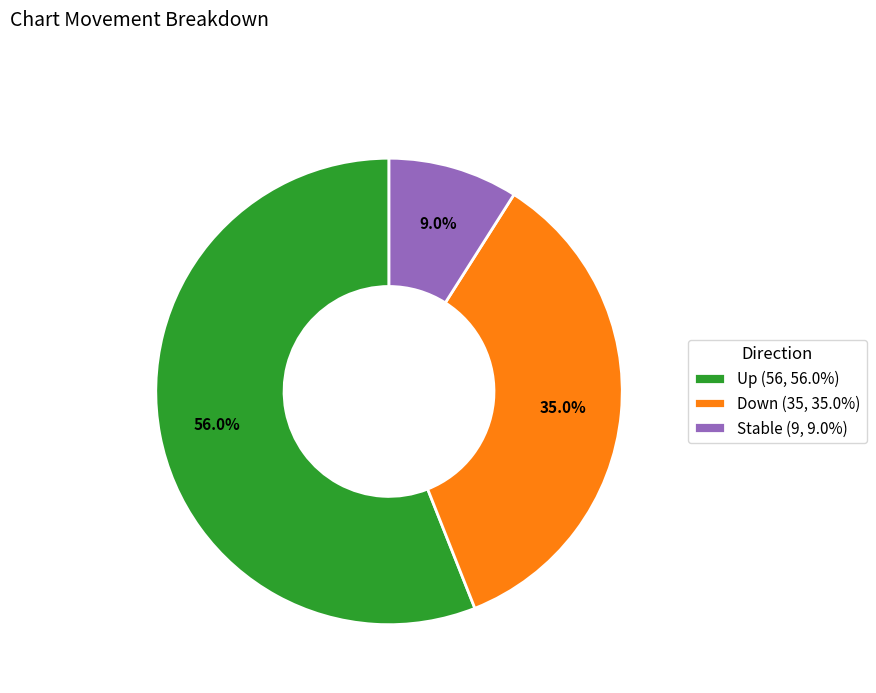

Combined, do Up (56, 56.0%) and Down (35, 35.0%) account for over 50%?

Yes